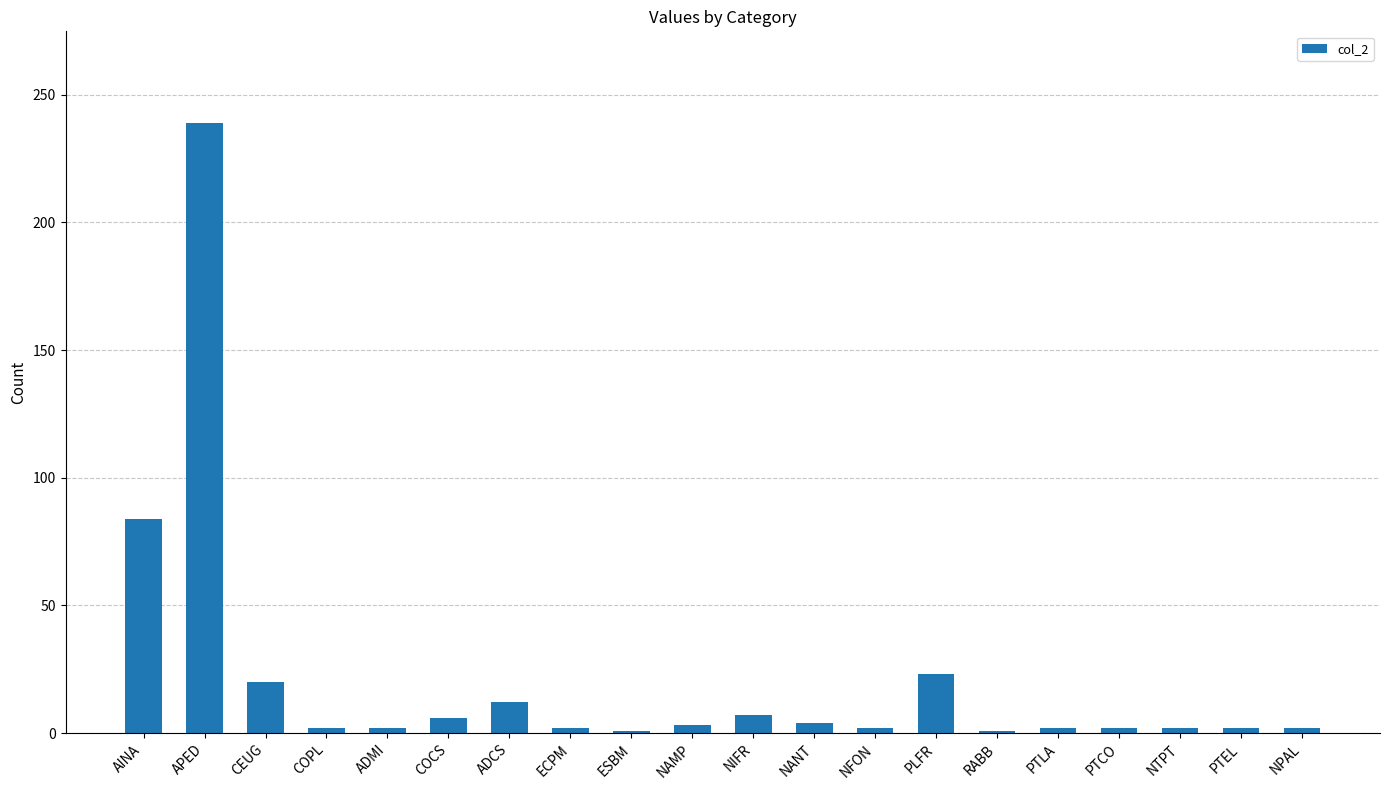

What is the label of the 19th bar from the right?

APED